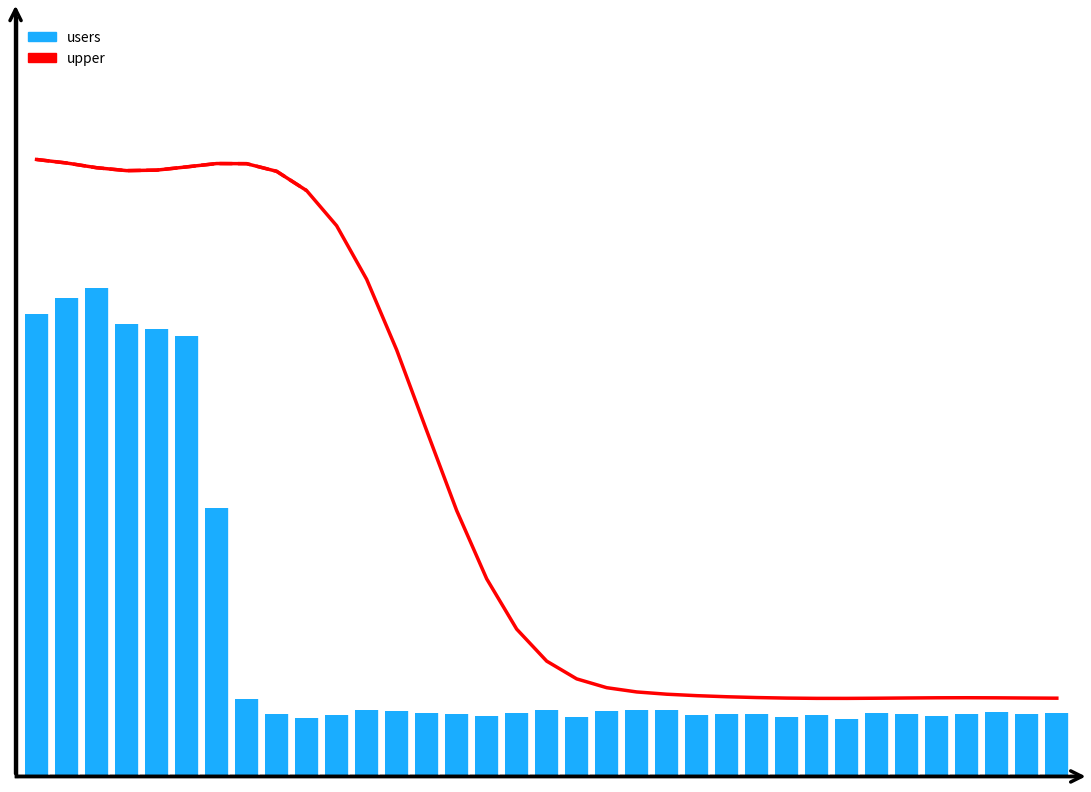

Which label corresponds to the smallest value in the chart?

27